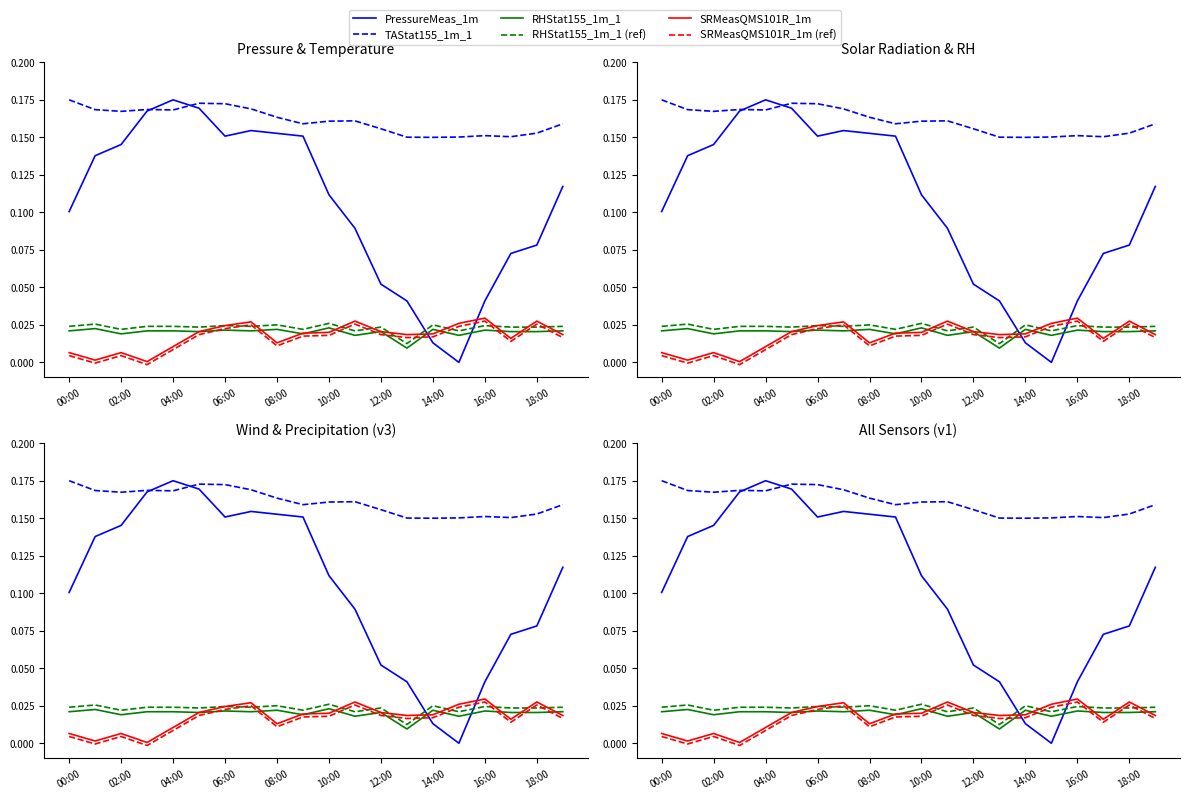

Reading left to right, transcribe all the data shown in this chart.

PressureMeas_1m: 0.1	0.1	0.1	0.2	0.2	0.2	0.2	0.2	0.2	0.2	0.1	0.1	0.1	0.0	0.0	0.0	0.0	0.1	0.1	0.1
TAStat155_1m_1: 0.2	0.2	0.2	0.2	0.2	0.2	0.2	0.2	0.2	0.2	0.2	0.2	0.2	0.2	0.1	0.2	0.2	0.2	0.2	0.2
RHStat155_1m_1: 0.0	0.0	0.0	0.0	0.0	0.0	0.0	0.0	0.0	0.0	0.0	0.0	0.0	0.0	0.0	0.0	0.0	0.0	0.0	0.0
RHStat155_1m_1 (ref): 0.0	0.0	0.0	0.0	0.0	0.0	0.0	0.0	0.0	0.0	0.0	0.0	0.0	0.0	0.0	0.0	0.0	0.0	0.0	0.0
SRMeasQMS101R_1m: 0.0	0.0	0.0	0.0	0.0	0.0	0.0	0.0	0.0	0.0	0.0	0.0	0.0	0.0	0.0	0.0	0.0	0.0	0.0	0.0
SRMeasQMS101R_1m (ref): 0.0	-0.0	0.0	-0.0	0.0	0.0	0.0	0.0	0.0	0.0	0.0	0.0	0.0	0.0	0.0	0.0	0.0	0.0	0.0	0.0